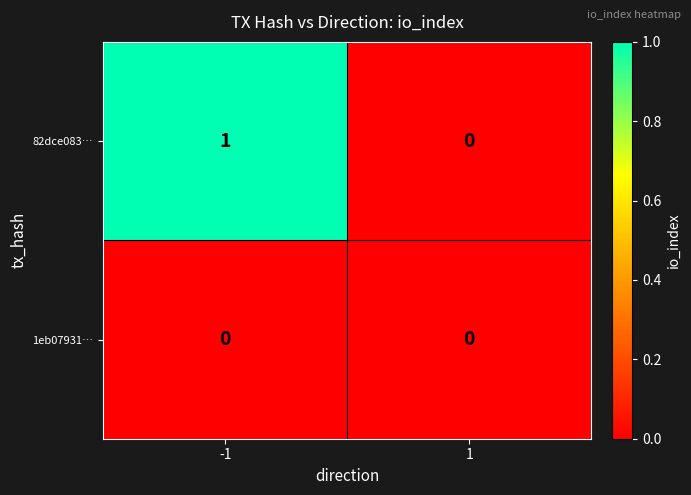

List the series in order of their overall mean, highest first.

82dce083…, 1eb07931…